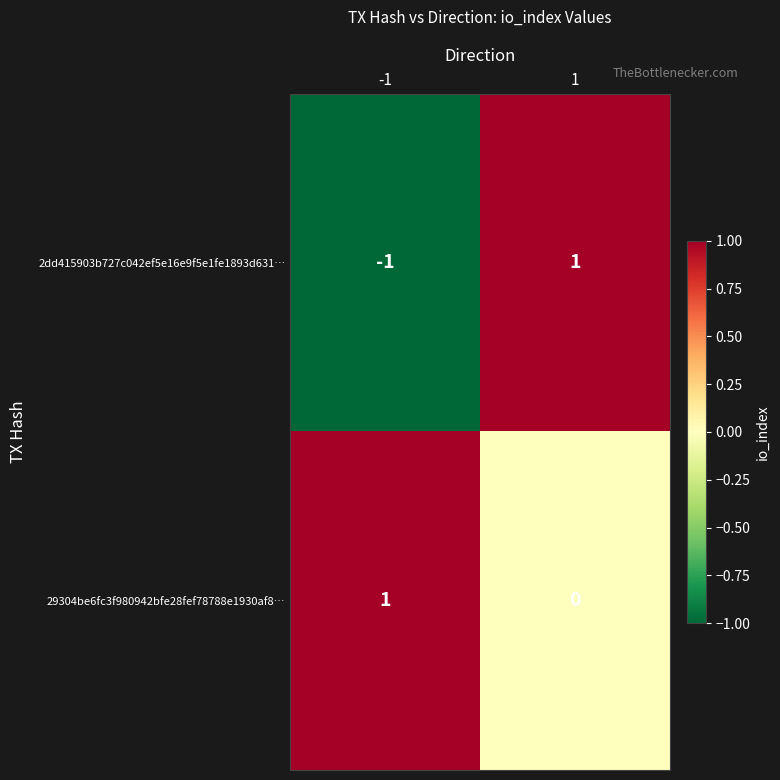

Rank the series by their average value, from lowest to highest.

2dd415903b727c042ef5e16e9f5e1fe1893d631…, 29304be6fc3f980942bfe28fef78788e1930af8…